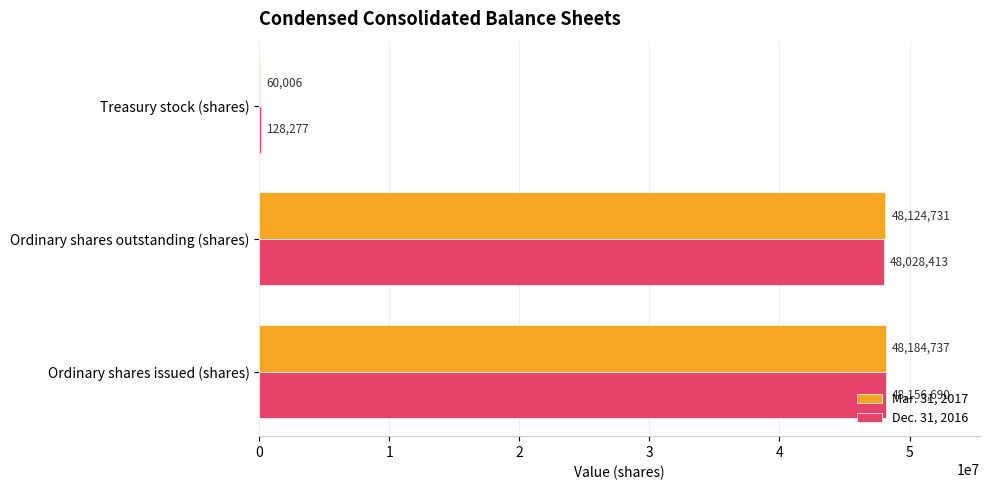

What are all the series names shown in the legend?

Mar. 31, 2017, Dec. 31, 2016